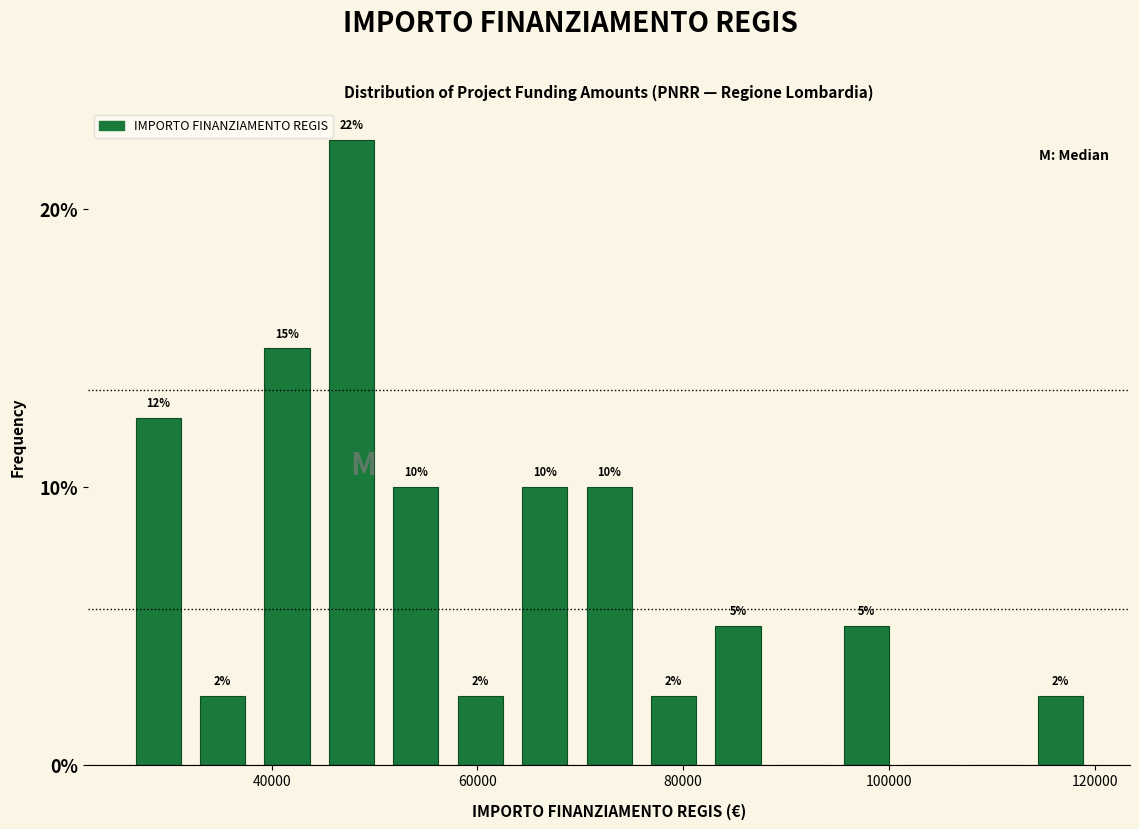

Around what value on the x-axis is the tallest bar? Give the approximate position of its centre, as read against the axis.

48000